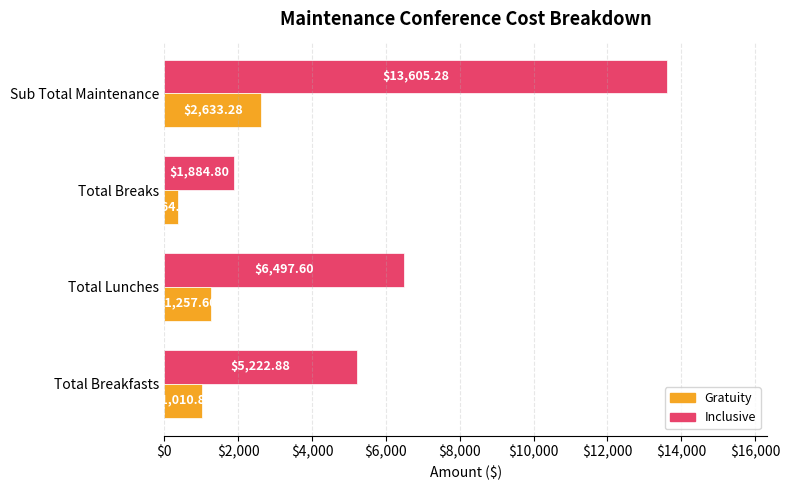

List the series in order of their peak value, highest first.

Inclusive, Gratuity